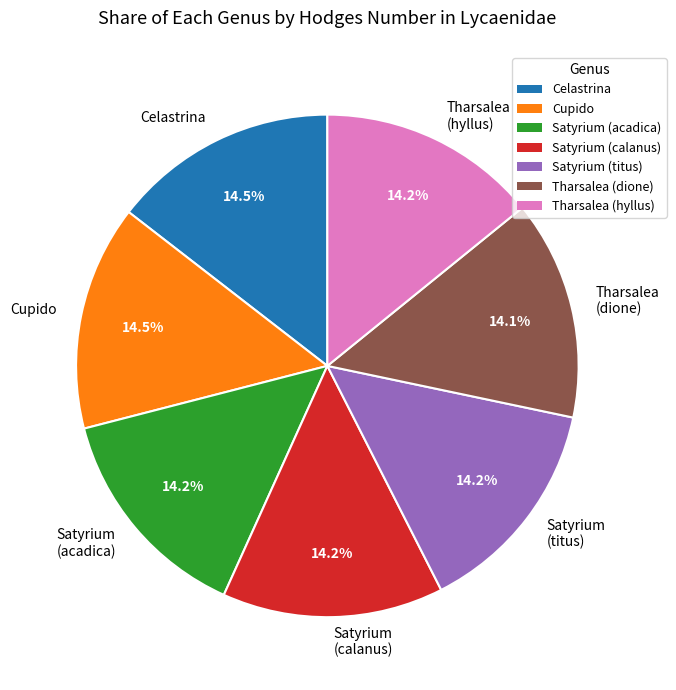

How many segments does this pie chart have?

7